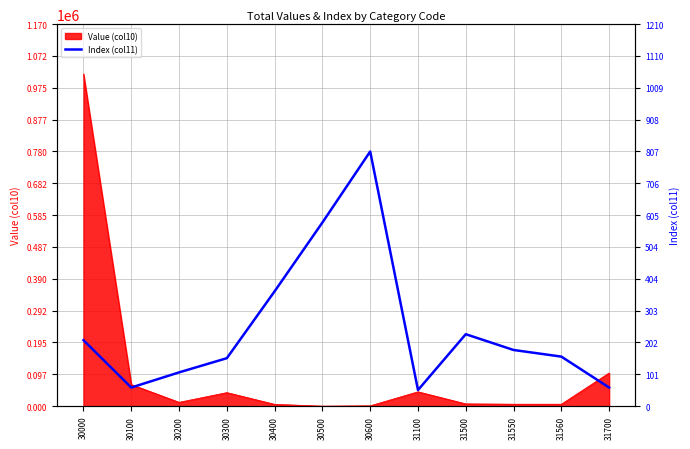

How many data points are less than 178?

6